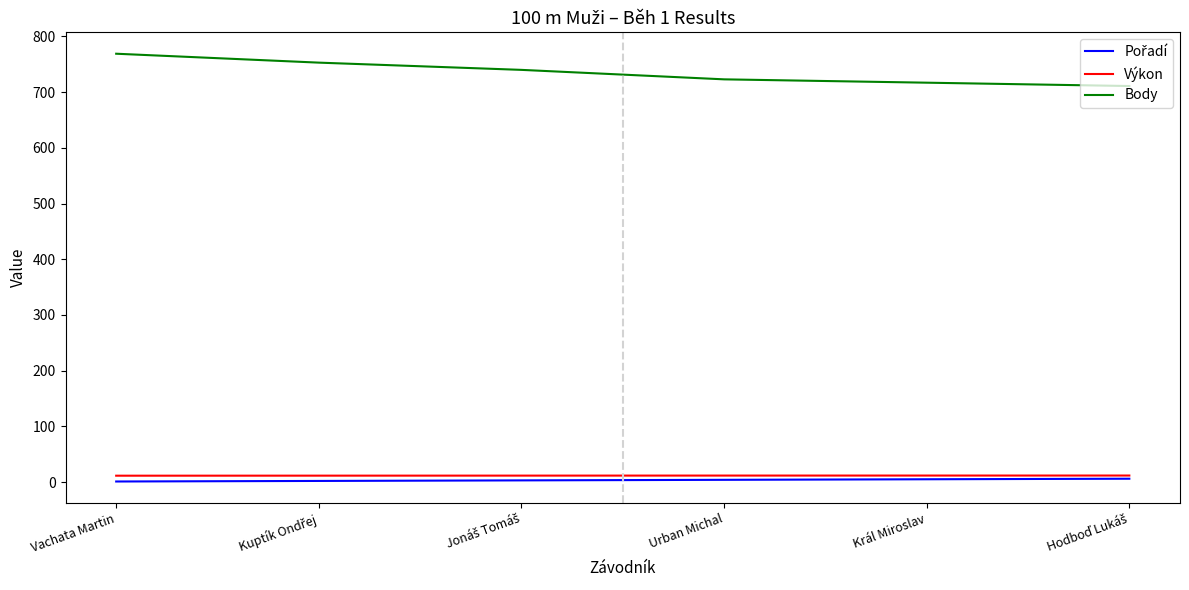

True or false: Body has a value of 396.0 at Urban Michal.

False